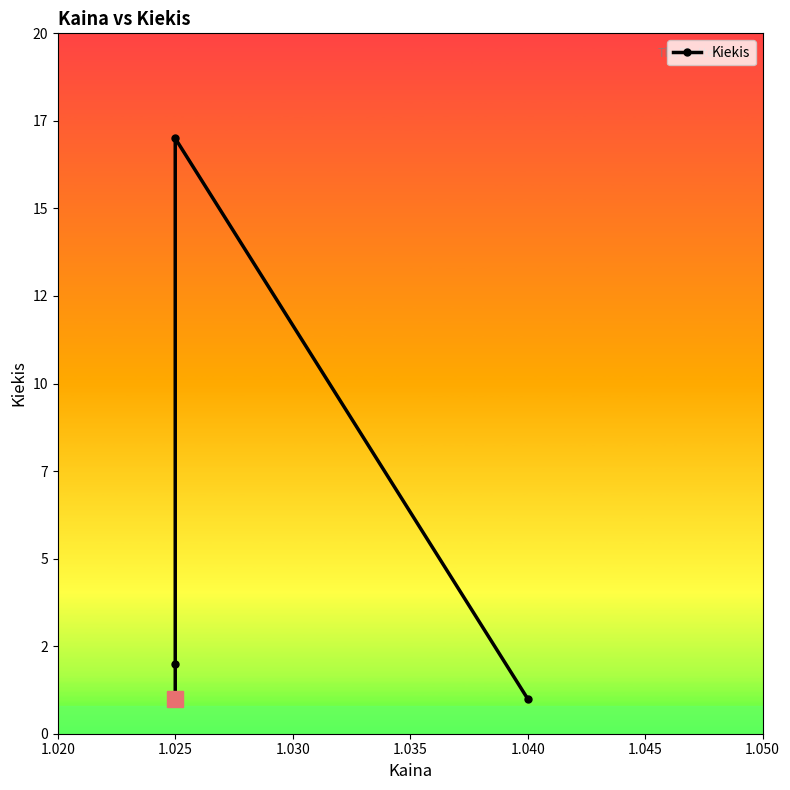

True or false: the data shows 1 at 1.040.

False